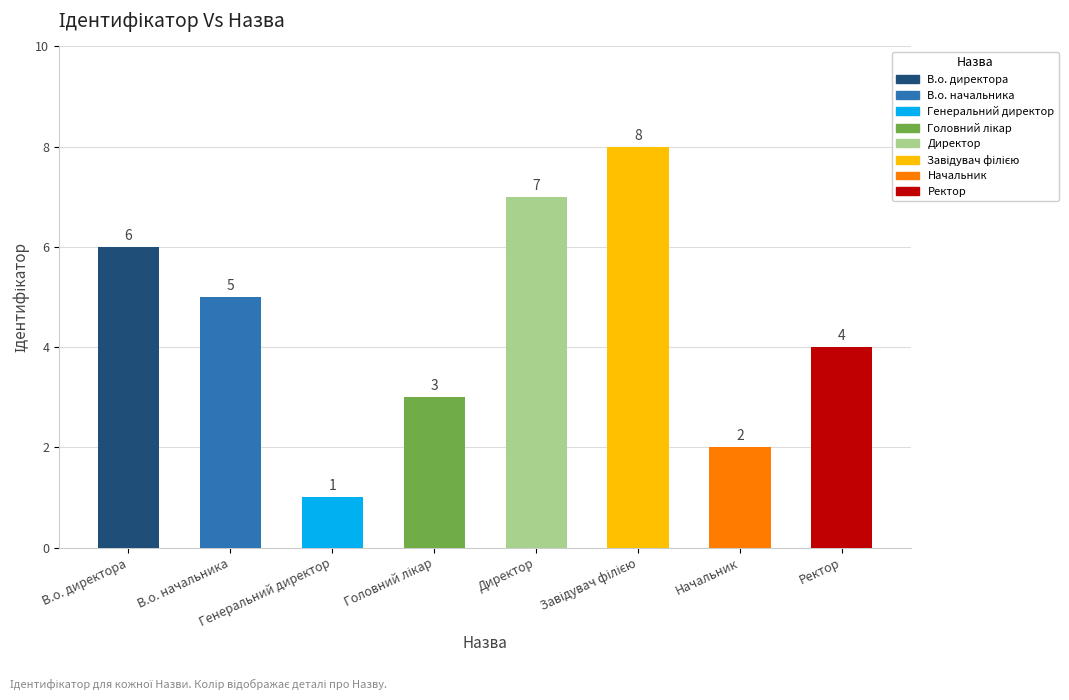

What is the value of the 1st bar from the left?

6